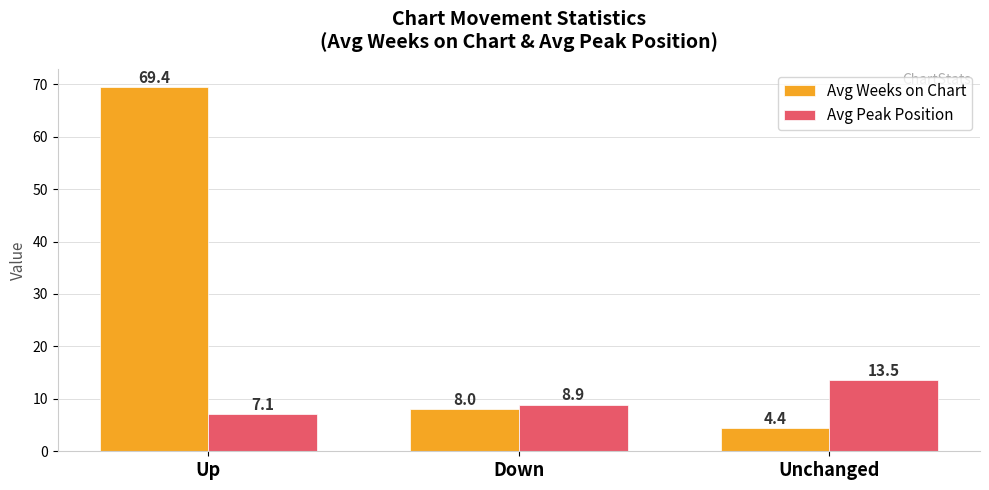

Which category has the lowest value in the Avg Weeks on Chart series?

Unchanged